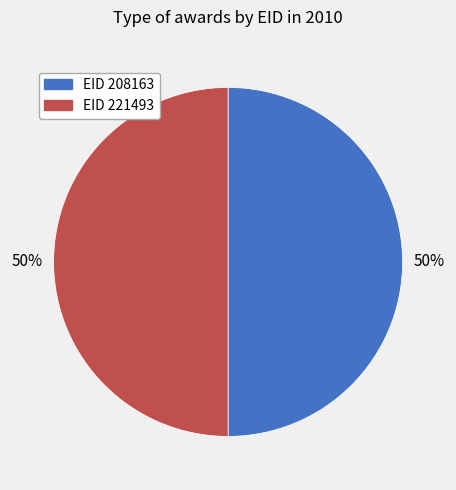

To the nearest percent, what is the average slice percentage?

50%